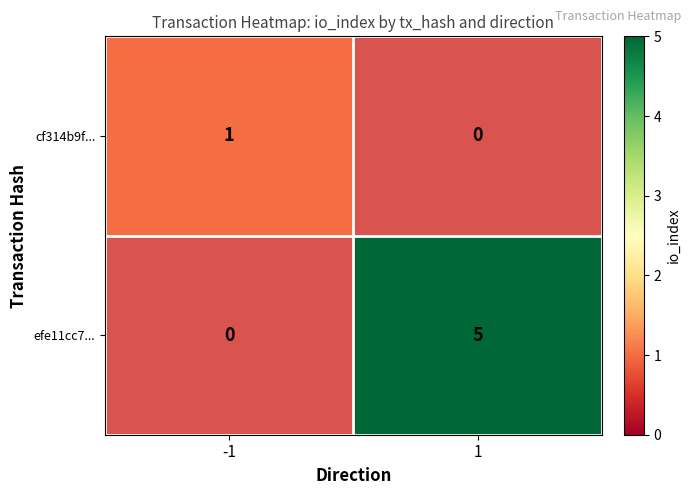

True or false: efe11cc7... has a value of 2 at 1.

False